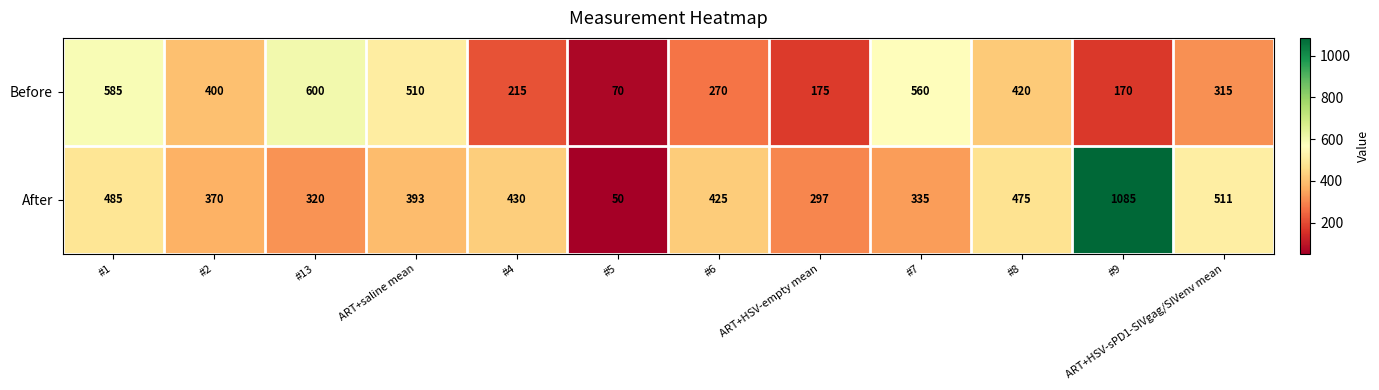

The value of Before at #6 is 435. True or false?

False